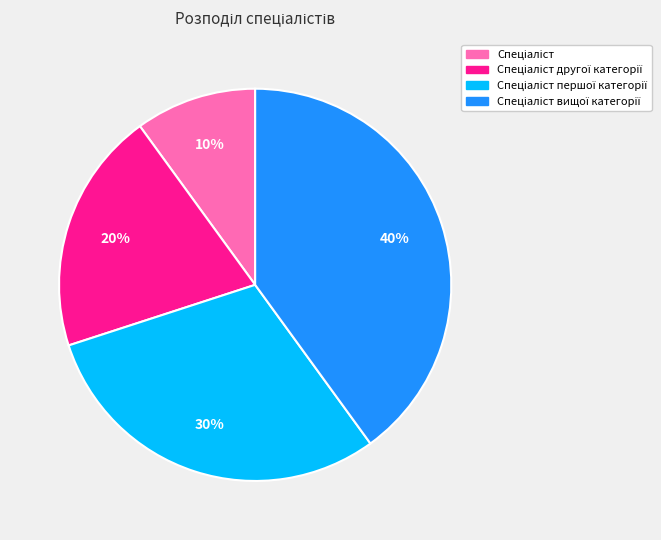

To the nearest percent, what is the difference between the largest and smallest slice percentages?

30%